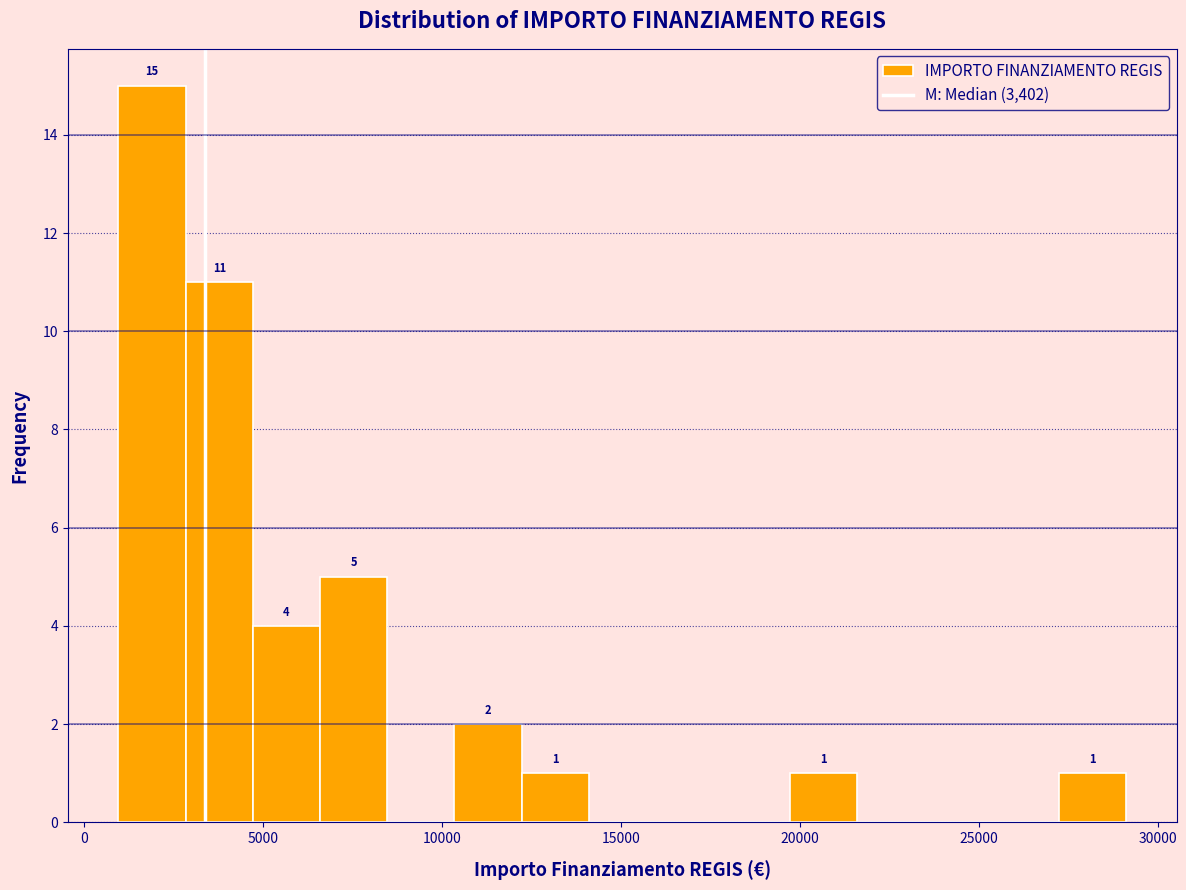

Read against the x-axis, roughly where is the centre of the tallest bar?

2000